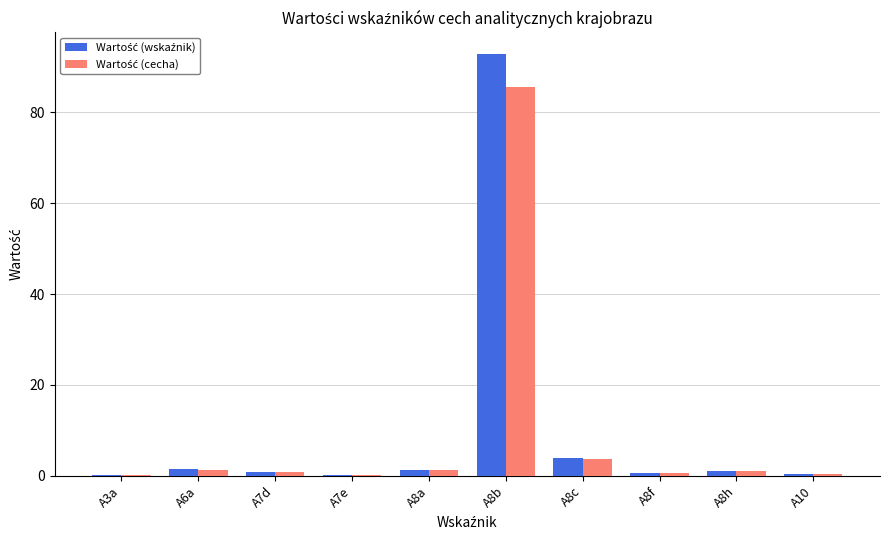

Which label corresponds to the largest value in the chart?

A8b